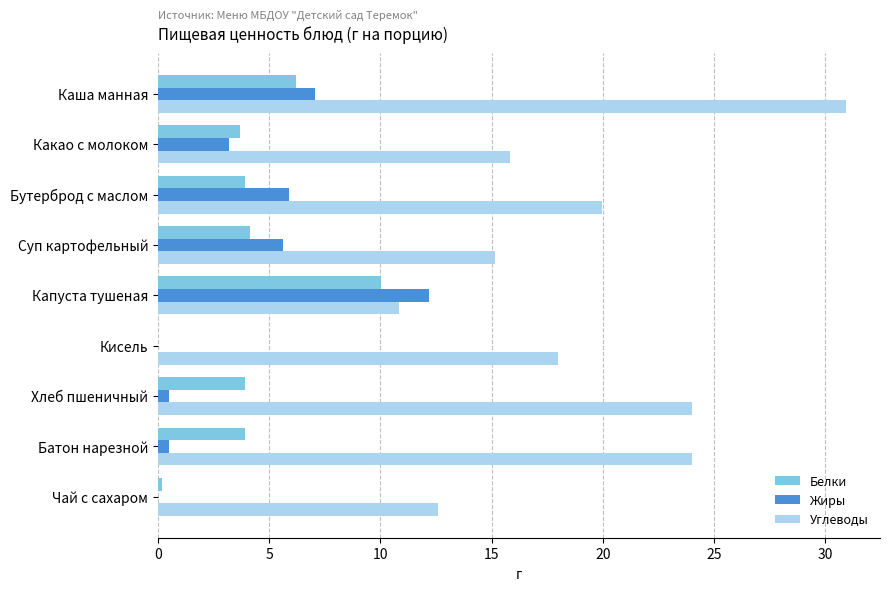

What value does the Жиры series have at Суп картофельный?

5.6